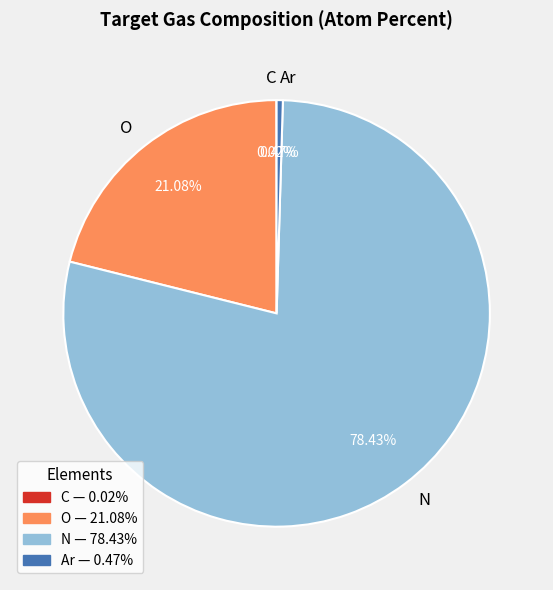

Which category accounts for the majority?

N